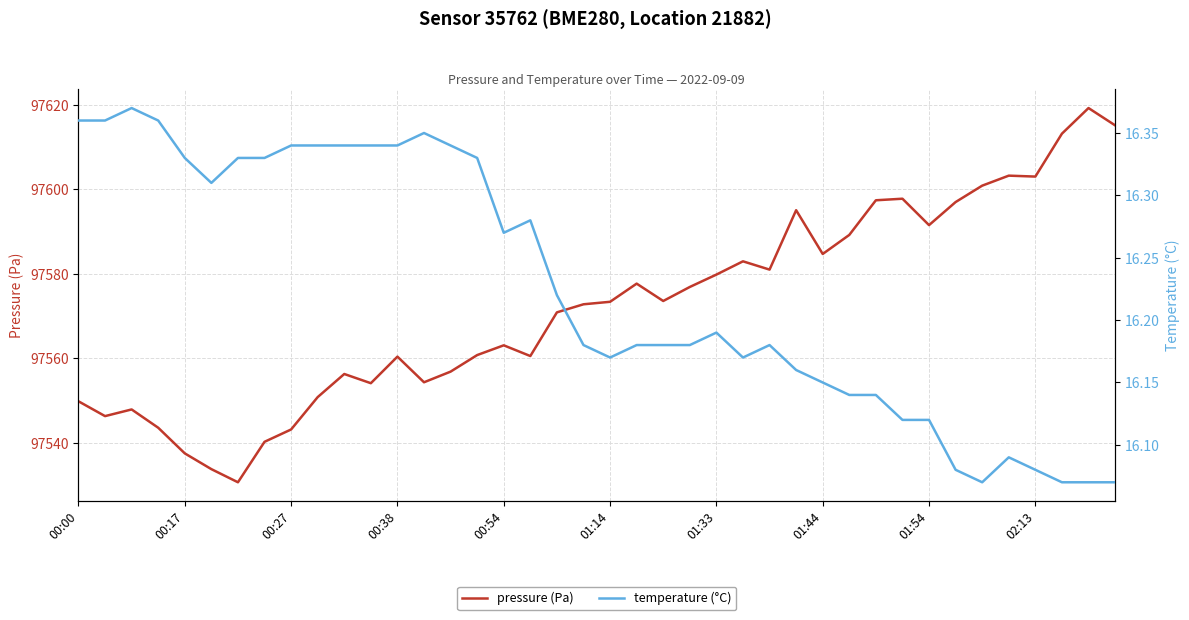

Reading right to left, list all the values displayed in this chart.

pressure (Pa): 97615.1	97619.2	97613.2	97603.0	97603.2	97600.9	97597.0	97591.5	97597.8	97597.4	97589.2	97584.7	97595.0	97581.0	97582.9	97579.8	97576.9	97573.6	97577.7	97573.4	97572.8	97570.9	97560.5	97563.1	97560.8	97556.8	97554.3	97560.4	97554.1	97556.3	97550.8	97543.1	97540.2	97530.6	97533.8	97537.5	97543.6	97547.9	97546.3	97549.8
temperature (°C): 16.1	16.1	16.1	16.1	16.1	16.1	16.1	16.1	16.1	16.1	16.1	16.1	16.2	16.2	16.2	16.2	16.2	16.2	16.2	16.2	16.2	16.2	16.3	16.3	16.3	16.3	16.4	16.3	16.3	16.3	16.3	16.3	16.3	16.3	16.3	16.3	16.4	16.4	16.4	16.4